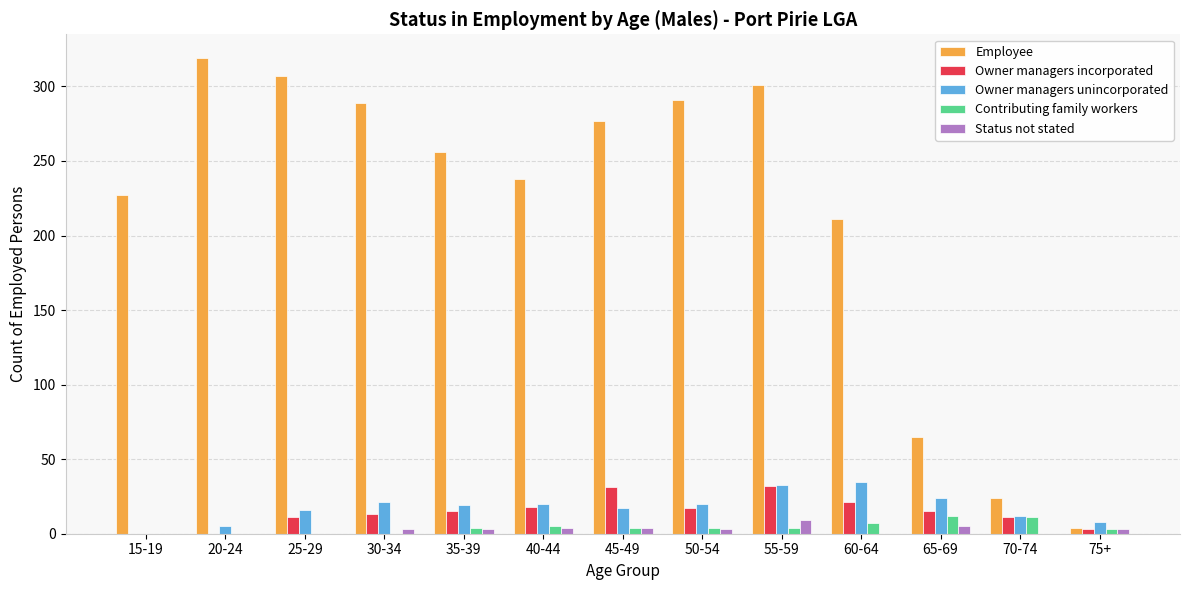

The Owner managers incorporated series shows 21 at 60-64. True or false?

True